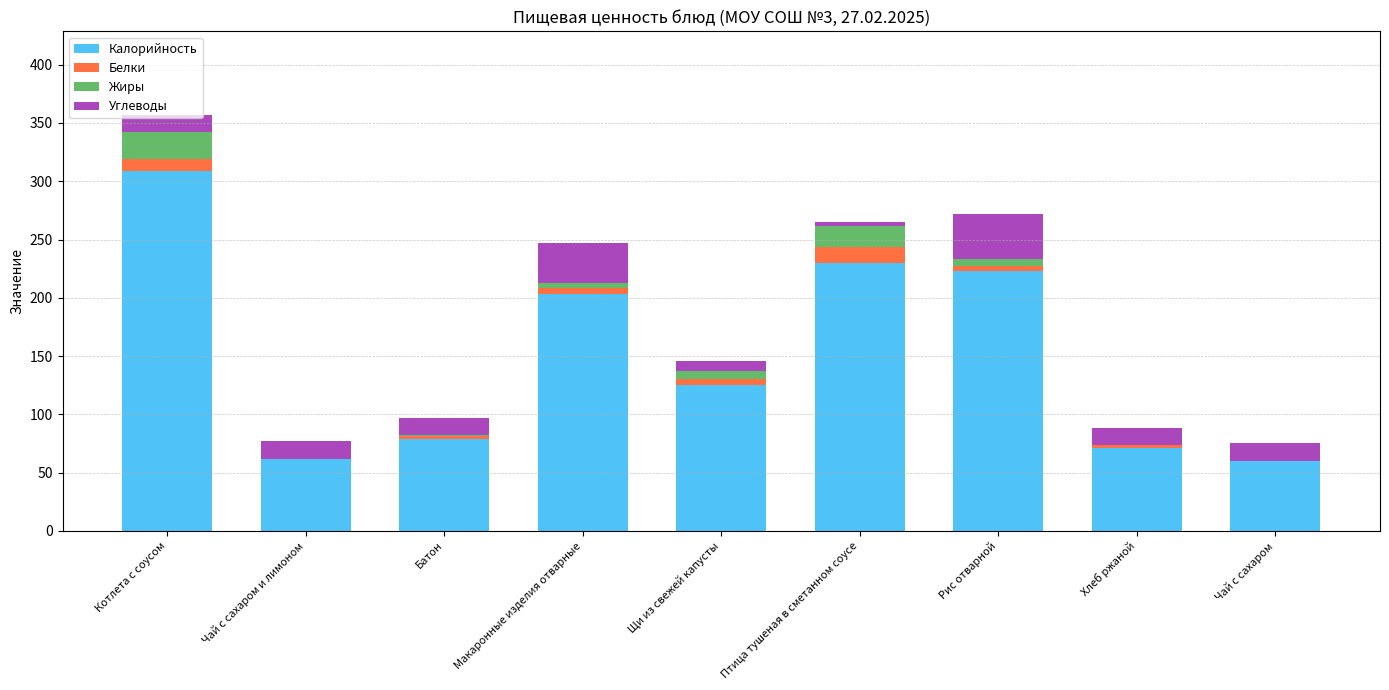

At which category is the sum across all series the highest?

Котлета с соусом